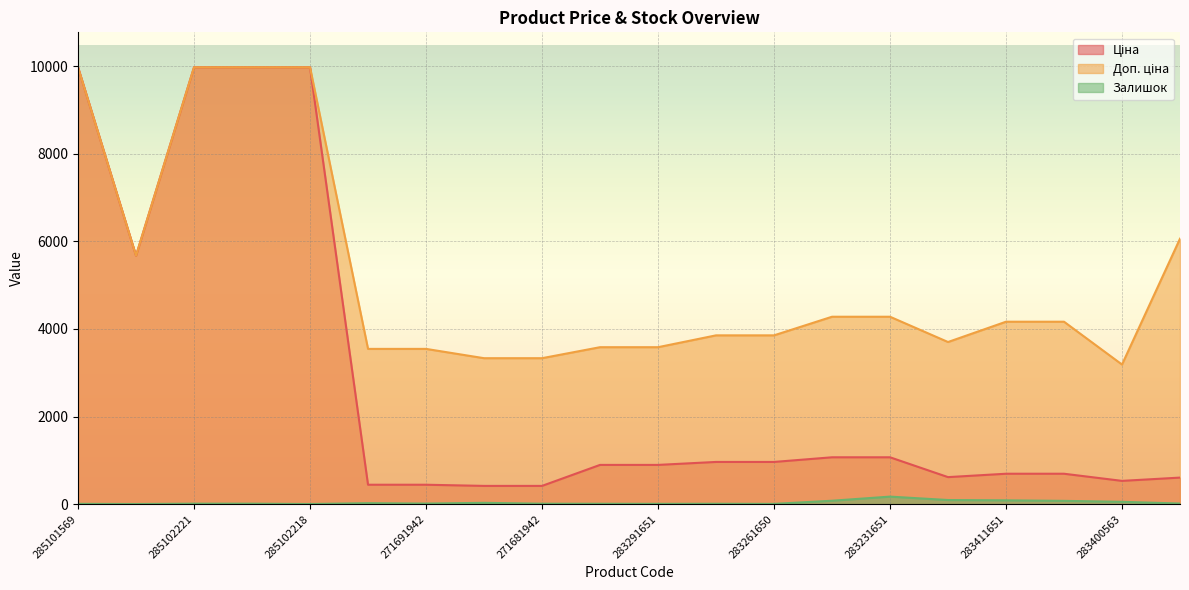

Is the value of Ціна at 285102221 greater than the value of Доп. ціна at 283261651?

Yes